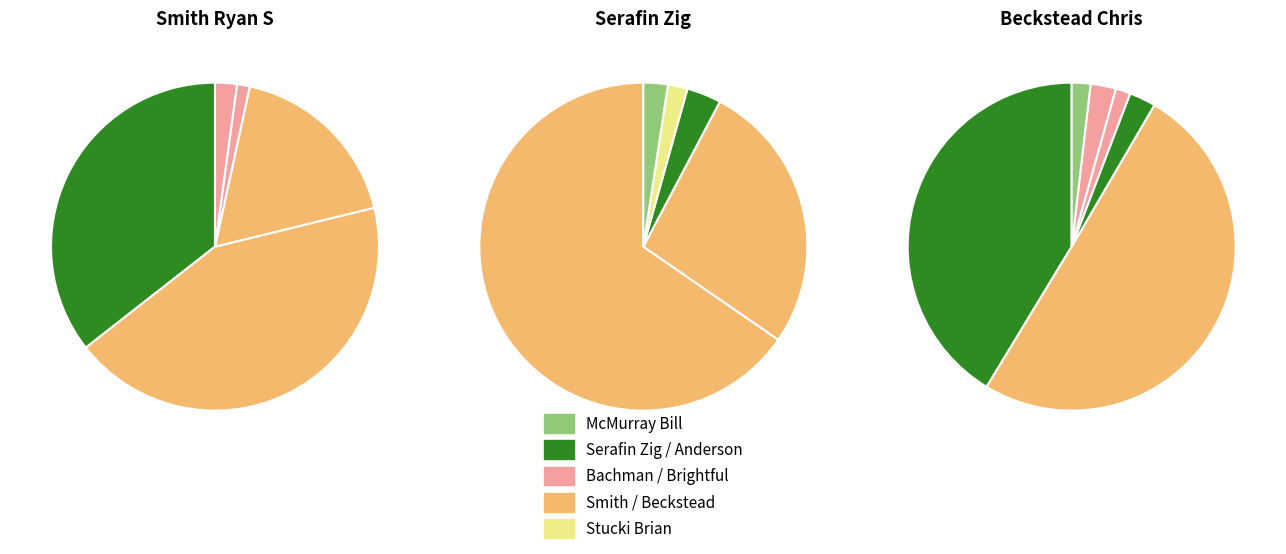

Is the sum of Serafin Zig and Bachman Robert W greater than half?

No